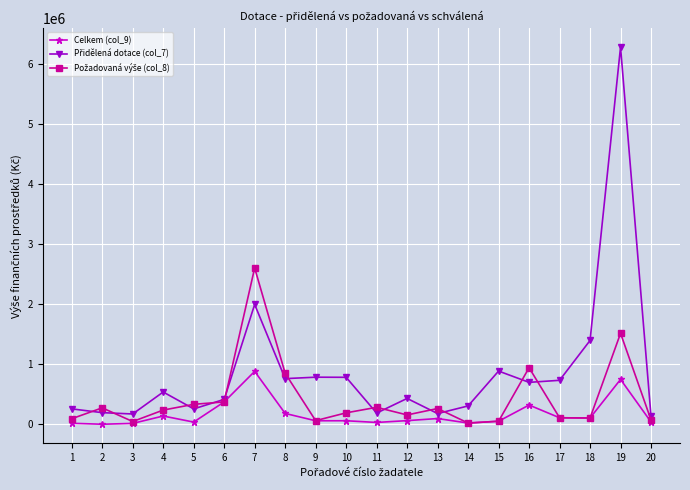

What is the approximate value of Přidělená dotace (col_7) at 13?

178000